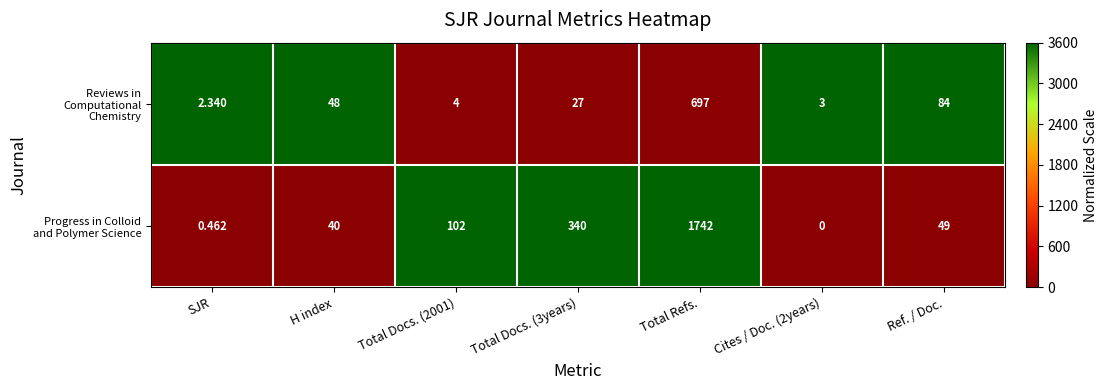

How many distinct data groups are displayed?

2